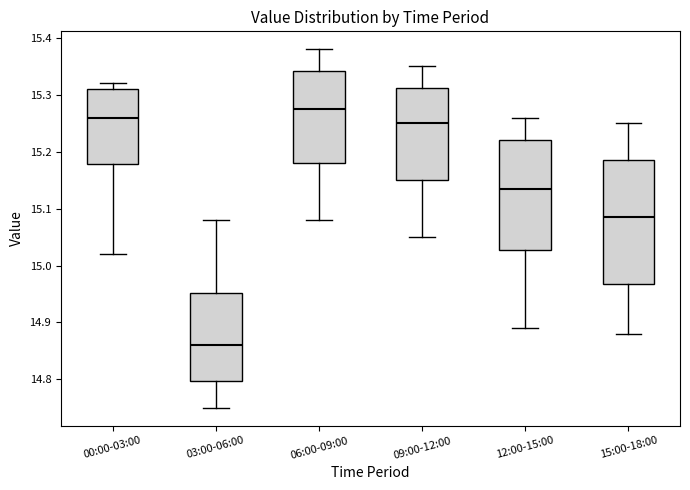

Reading left to right, transcribe this box plot: for each box, give where its median line is, the range the box spans, and where its two whiskers end, as read against the y-axis. The values are not printed on the chart, so give them approximately, as read against the axis.

00:00-03:00: median 15.26, box 15.18 to 15.31, whiskers 15.02 to 15.32
03:00-06:00: median 14.86, box 14.80 to 14.95, whiskers 14.75 to 15.08
06:00-09:00: median 15.28, box 15.18 to 15.34, whiskers 15.08 to 15.38
09:00-12:00: median 15.25, box 15.15 to 15.31, whiskers 15.05 to 15.35
12:00-15:00: median 15.14, box 15.03 to 15.22, whiskers 14.89 to 15.26
15:00-18:00: median 15.09, box 14.97 to 15.19, whiskers 14.88 to 15.25